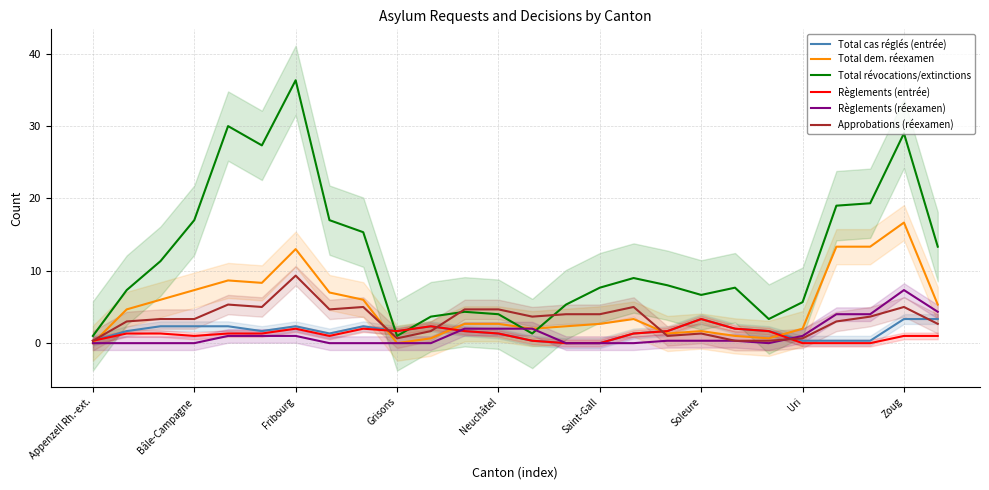

What is the greatest value displayed?

36.3